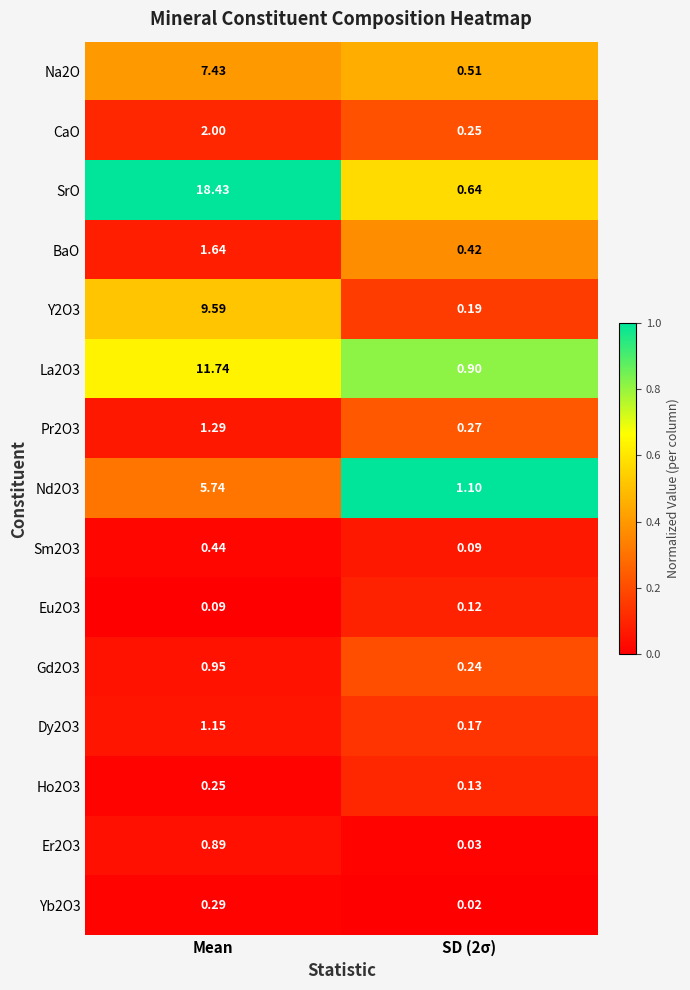

At which category is the sum across all series the highest?

Mean